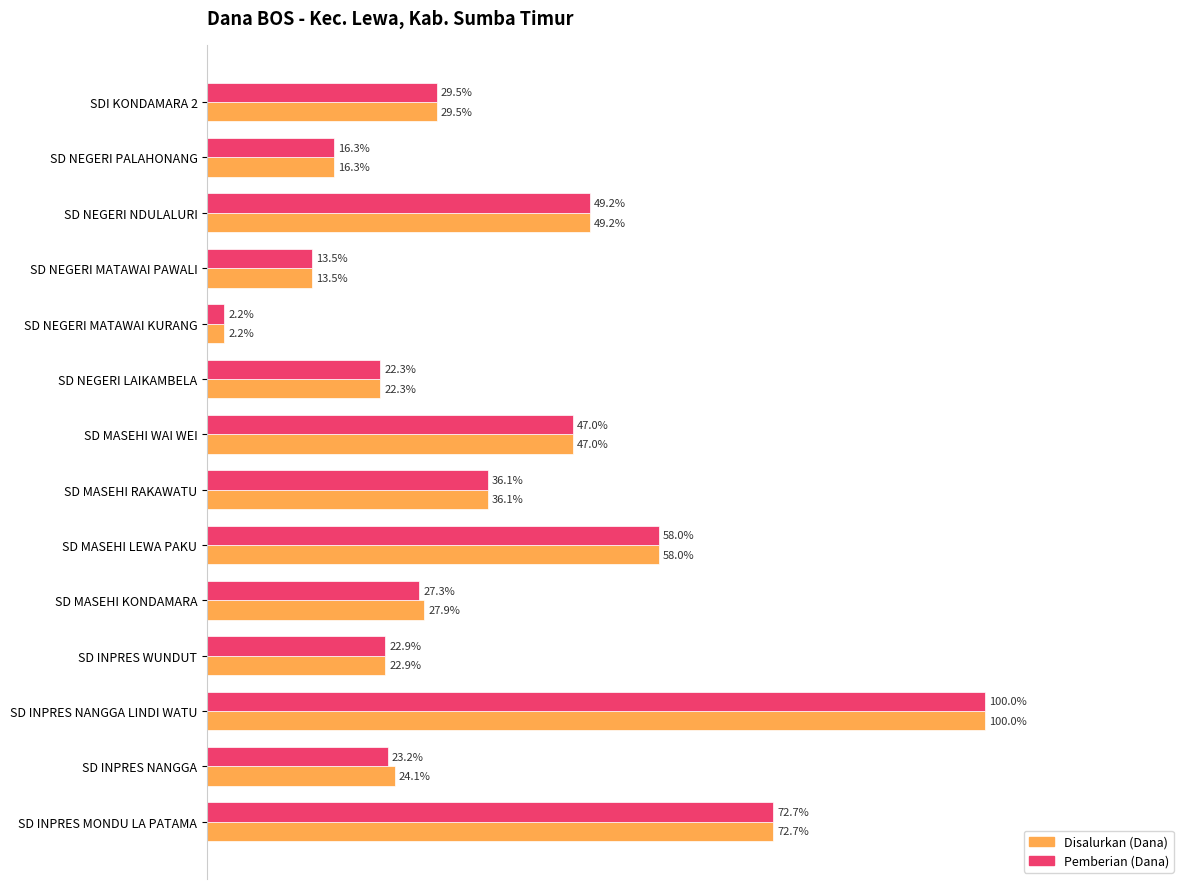

What are all the series names shown in the legend?

Disalurkan (Dana), Pemberian (Dana)